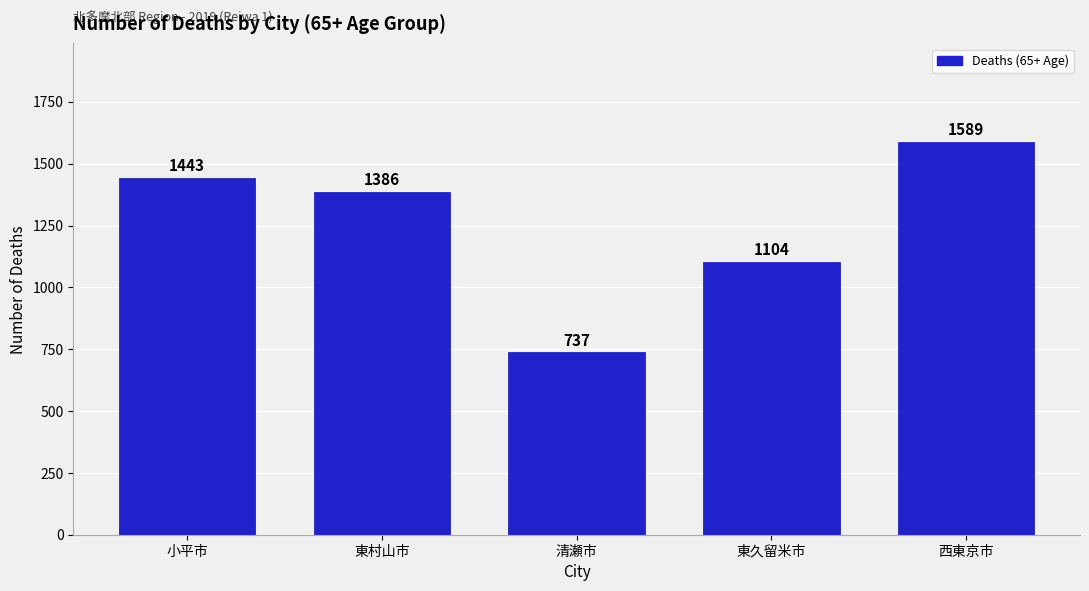

Reading right to left, extract all data points from this chart.

1589	1104	737	1386	1443